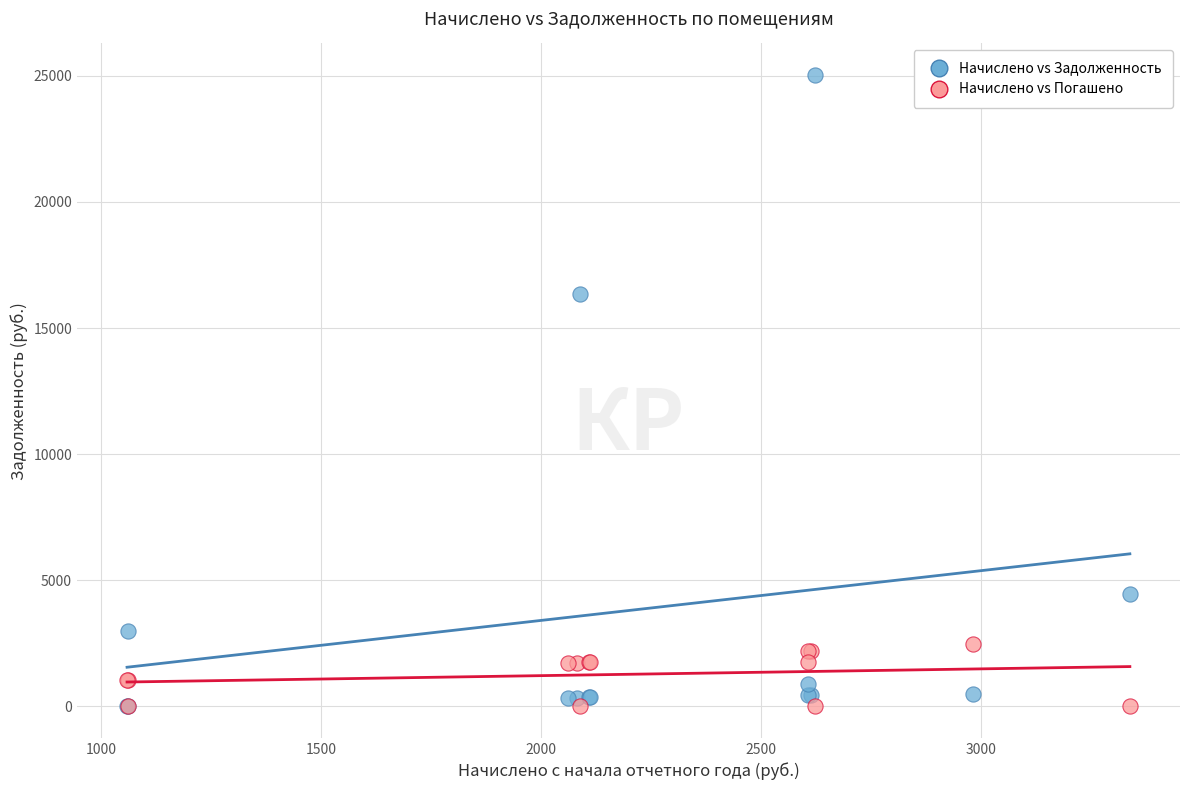

In the Начислено vs Задолженность series, what Y value is closest to 12517?

16336.2